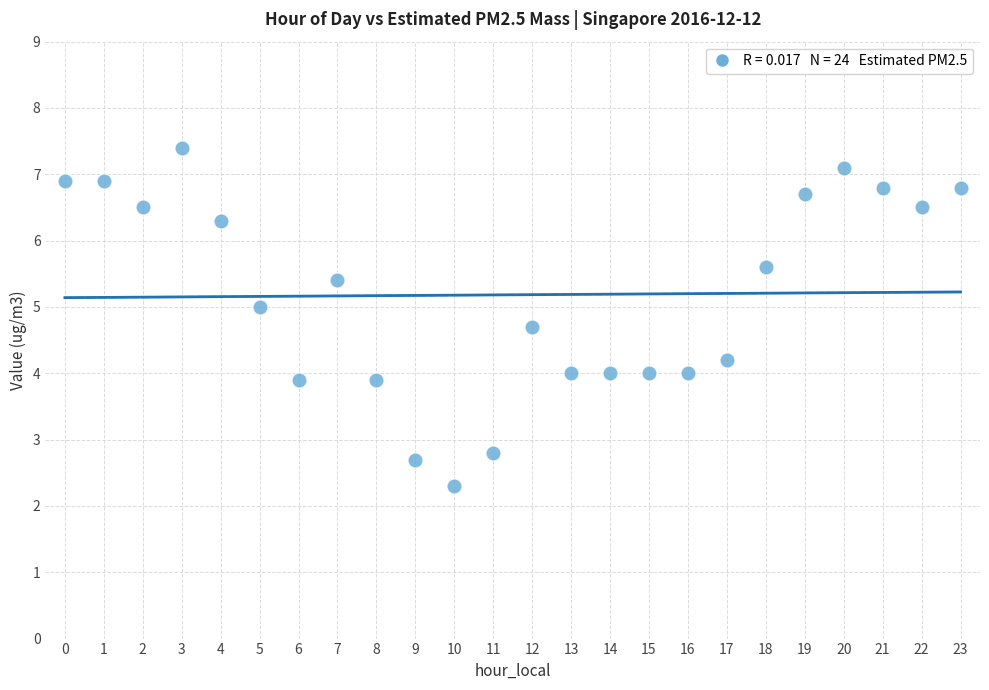

What is the range of Y values (max minus min)?

5.1